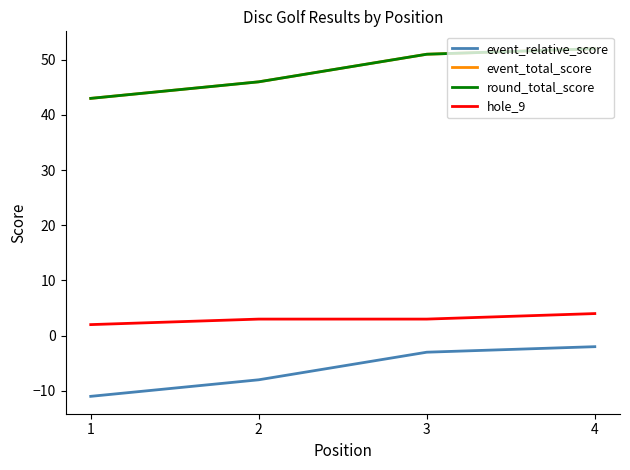

At which category is the sum across all series the highest?

4